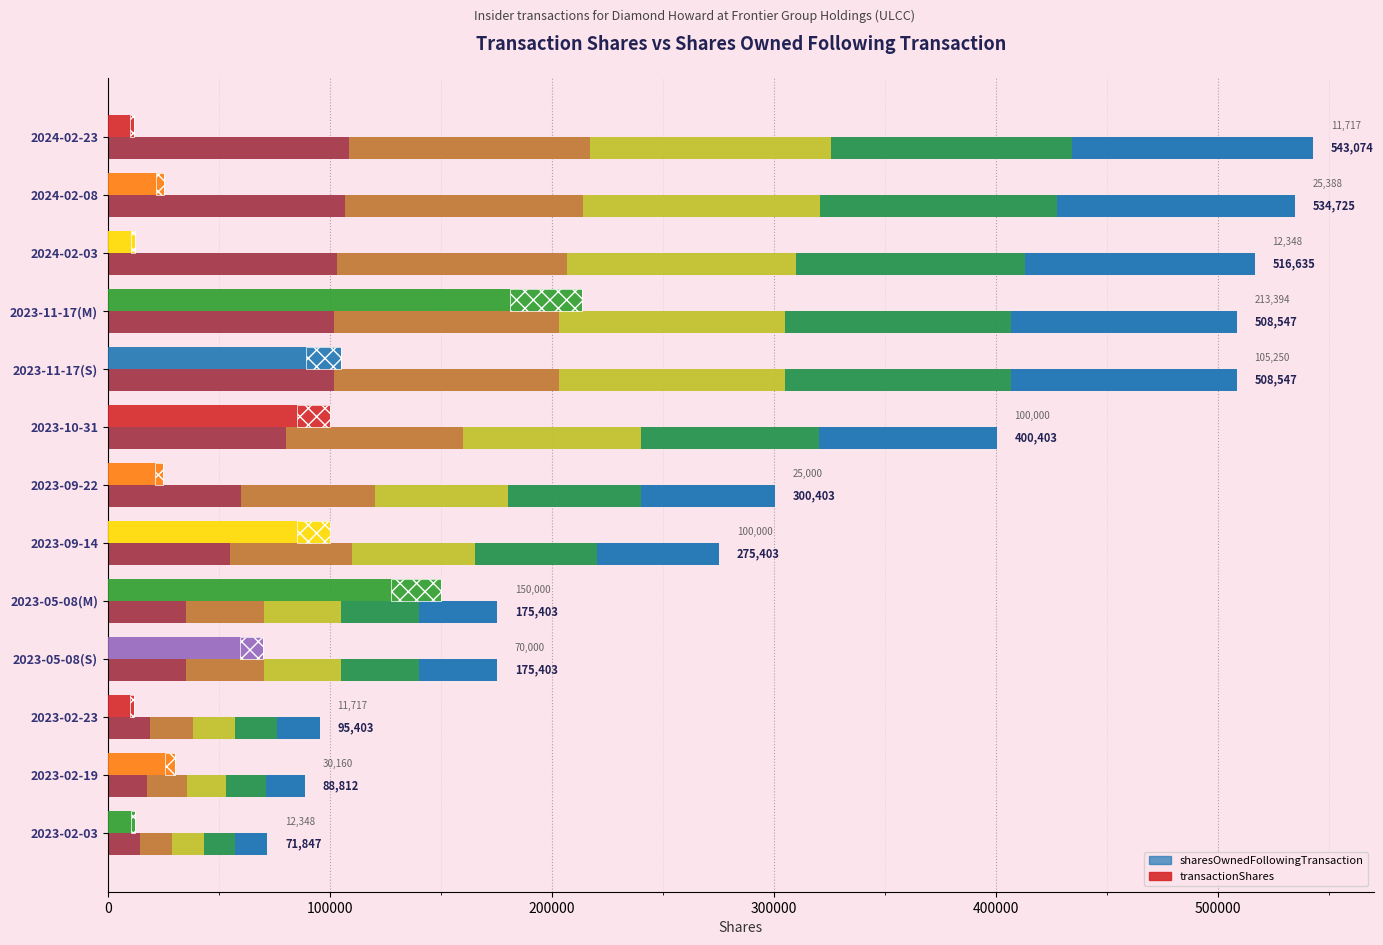

What is the change in value from 2023-11-17(S) to 2023-05-08(S)?

-333144